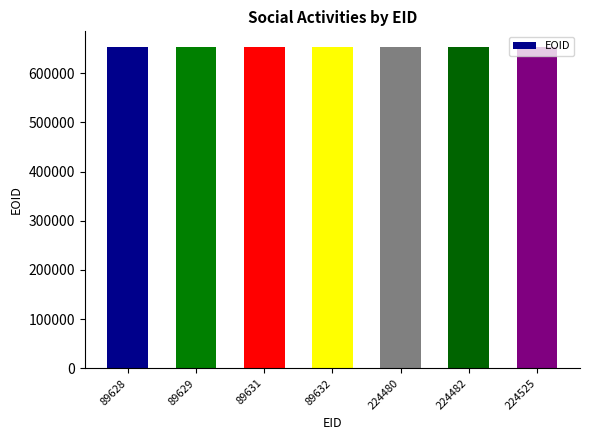

What is the sum of the values at 224480 and 224525?

1305145